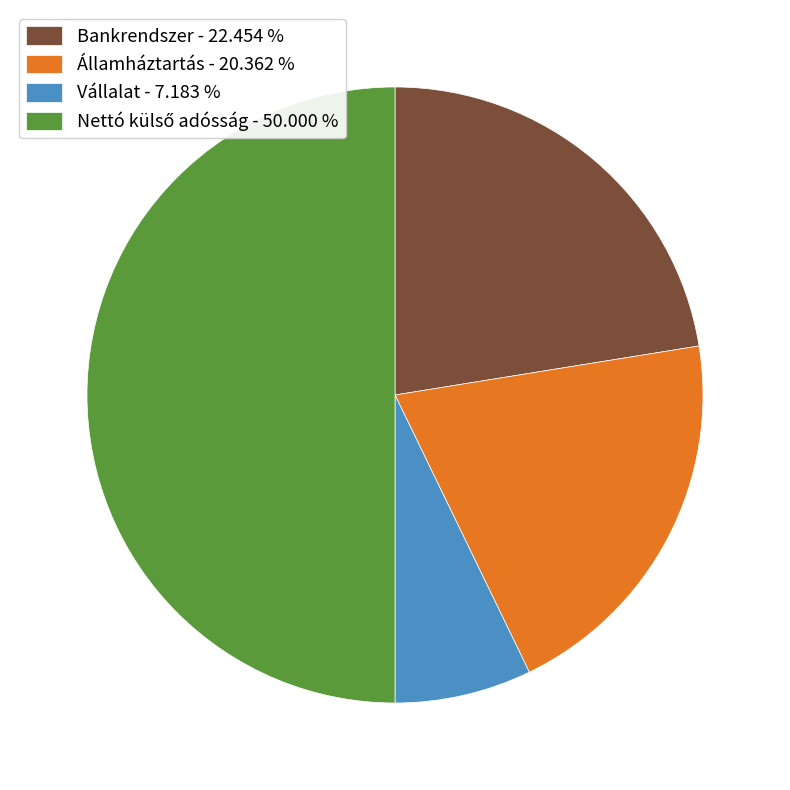

Approximately how many times larger is the value at Vállalat - 7.183 % compared to Államháztartás - 20.362 %?

0.4